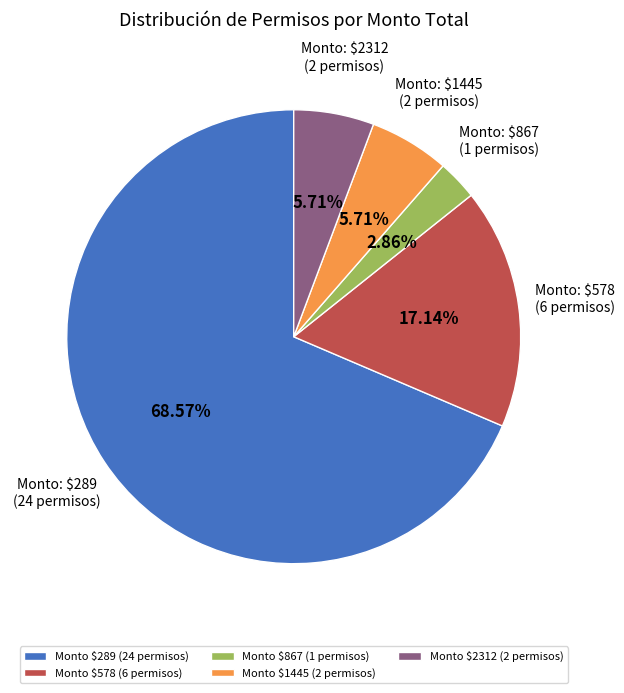

What is the majority slice?

Monto $289 (24 permisos)